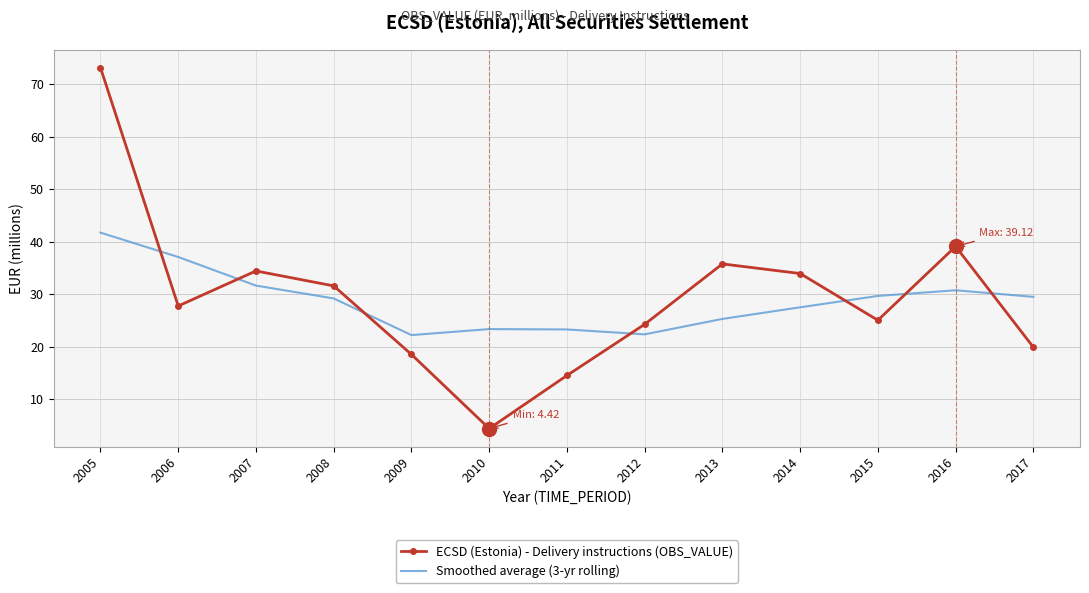

What is the minimum value for Smoothed average (3-yr rolling)?

22.2